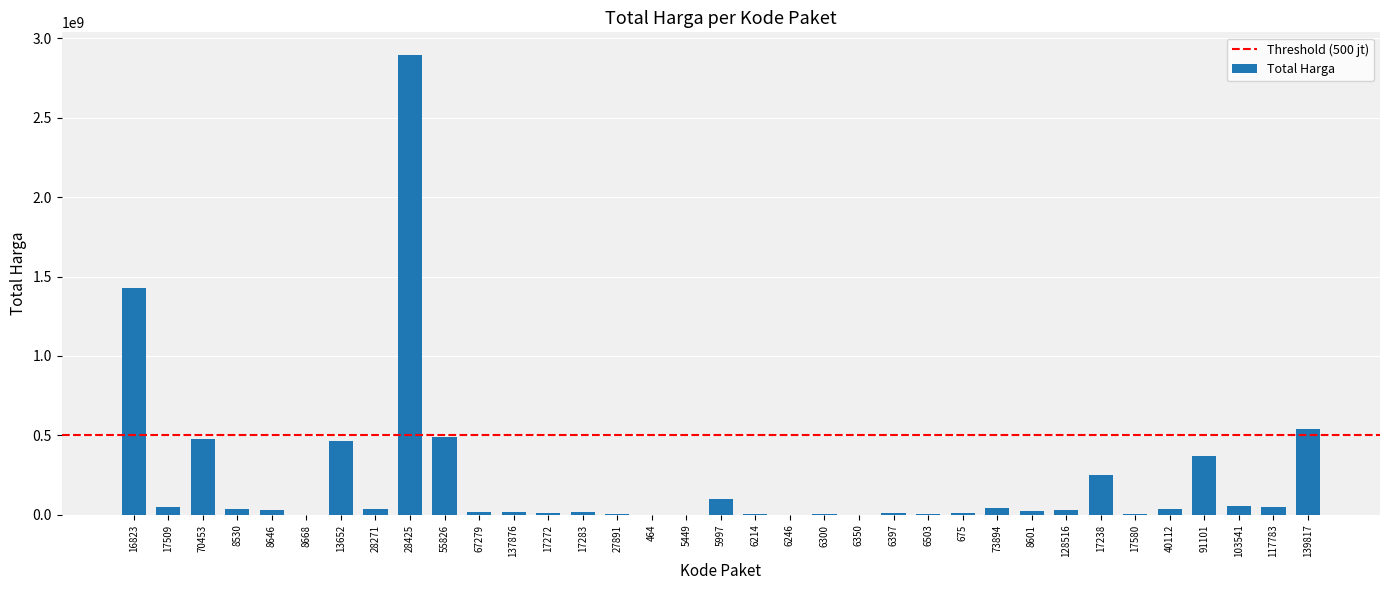

Are the bars horizontal?

No